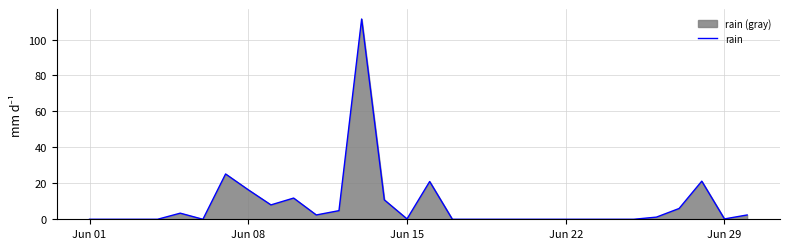

The value at Jun 08 is 46.1. True or false?

False